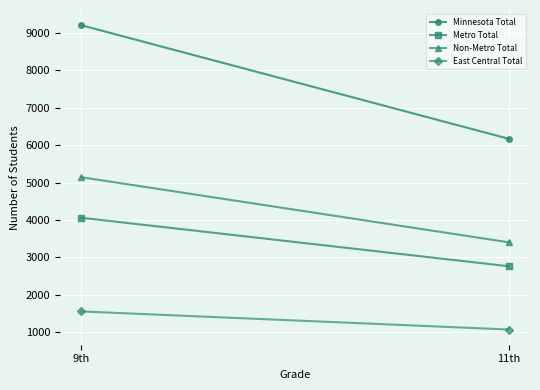

Is this an area chart (filled region under the line)?

No